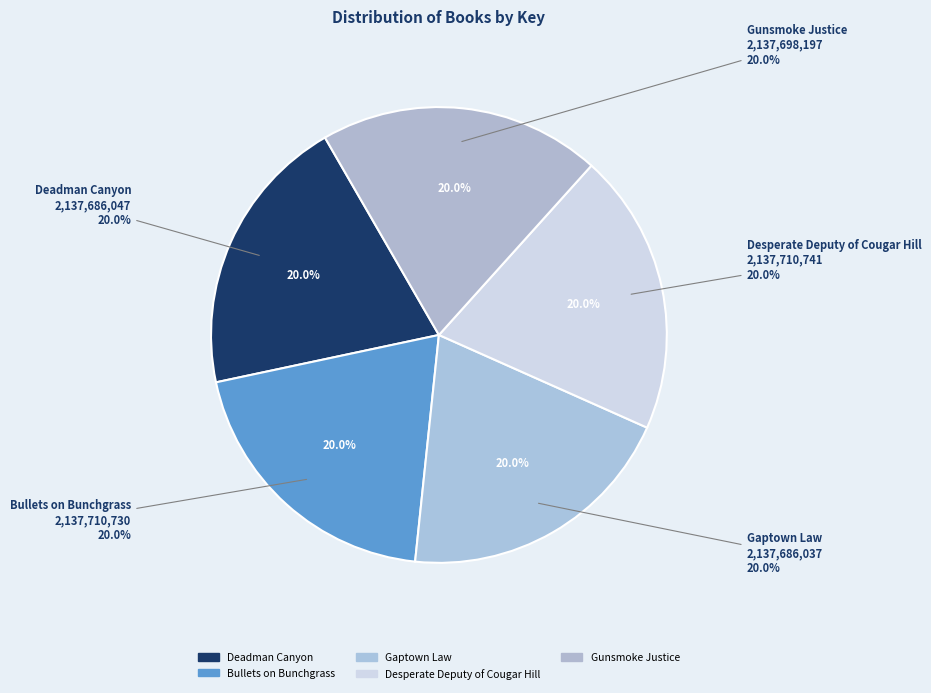

Count the number of slices in the pie.

5